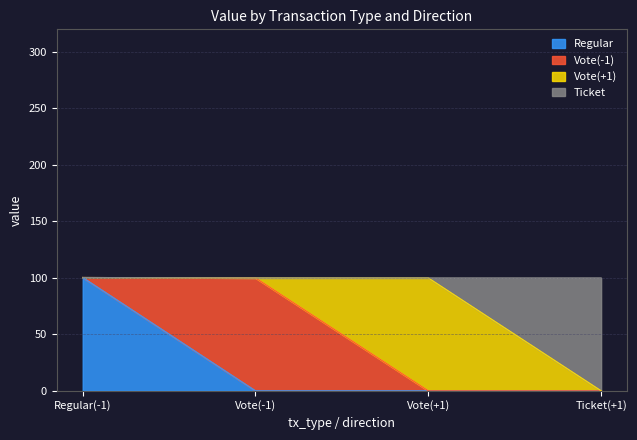

What is the highest value of the Regular series?

100.3